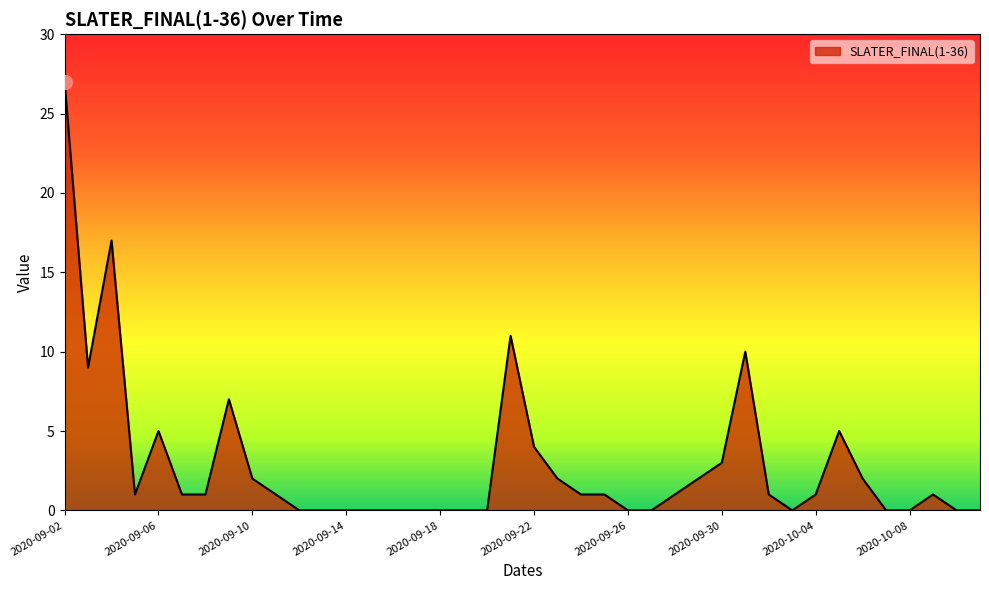

What is the maximum value shown in the chart?

27